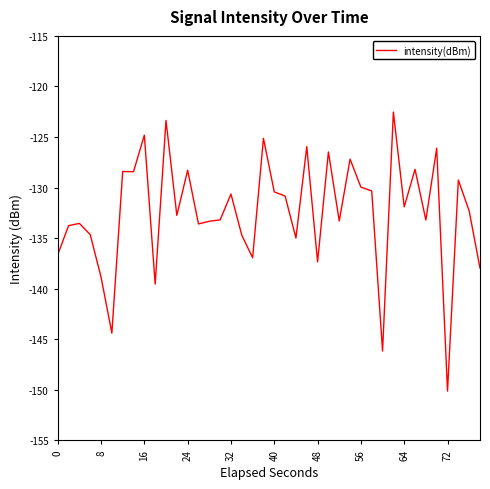

What is the sum of all values?

-5299.5